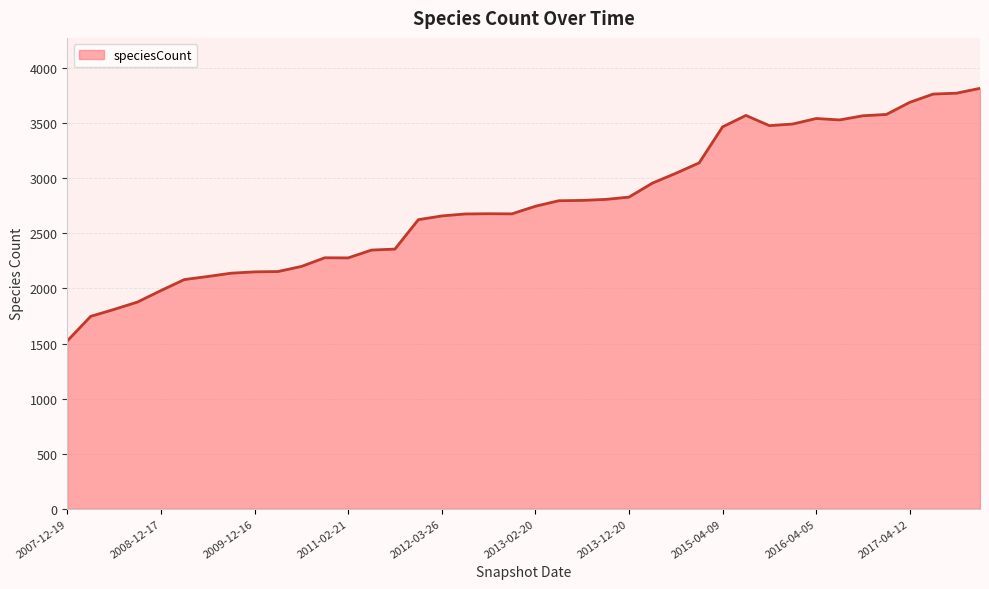

What is the smallest value displayed?

1524